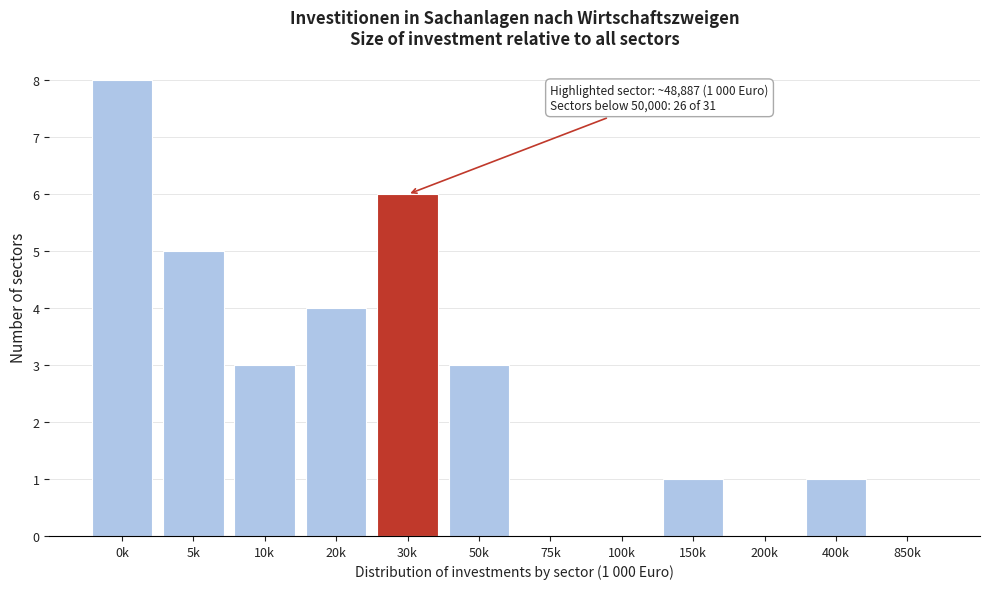

Reading left to right, what are all the values shown in this chart?

0k=8	5k=5	10k=3	20k=4	30k=6	50k=3	75k=0	100k=0	150k=1	200k=0	400k=1	850k=0